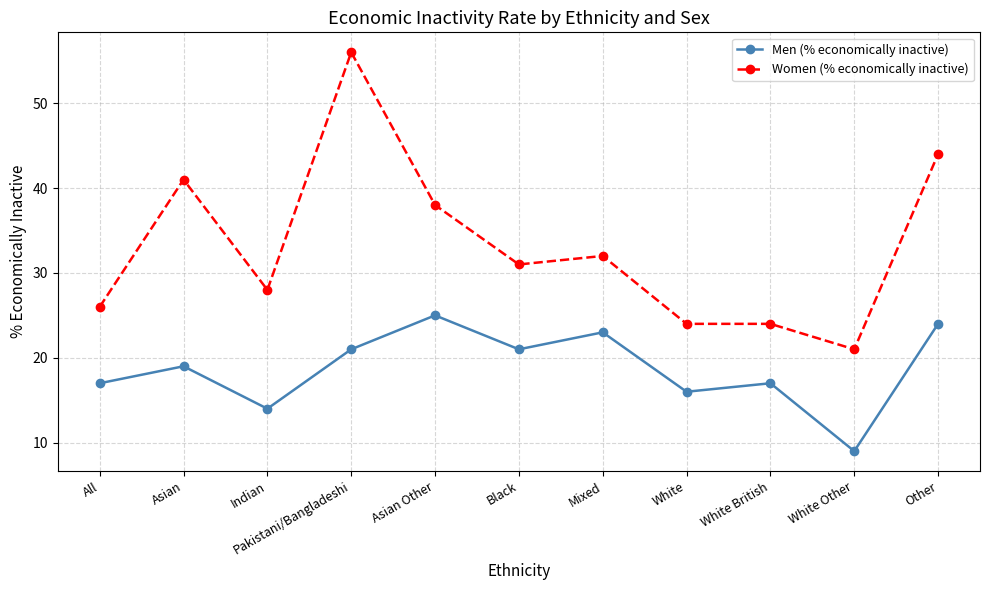

How many data points does each series have?

11